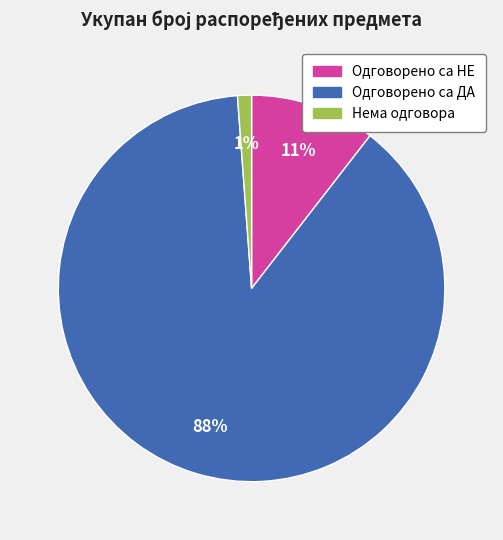

To the nearest percent, what is the combined percentage of Одговорено са ДА and Нема одговора?

89%